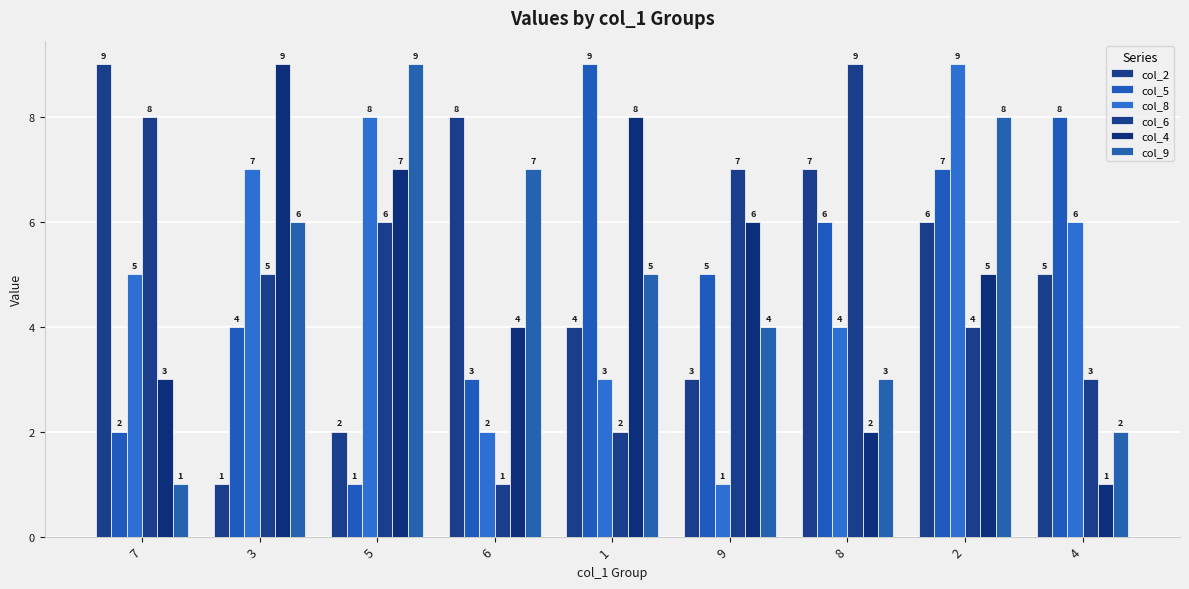

How many data points does each series have?

9